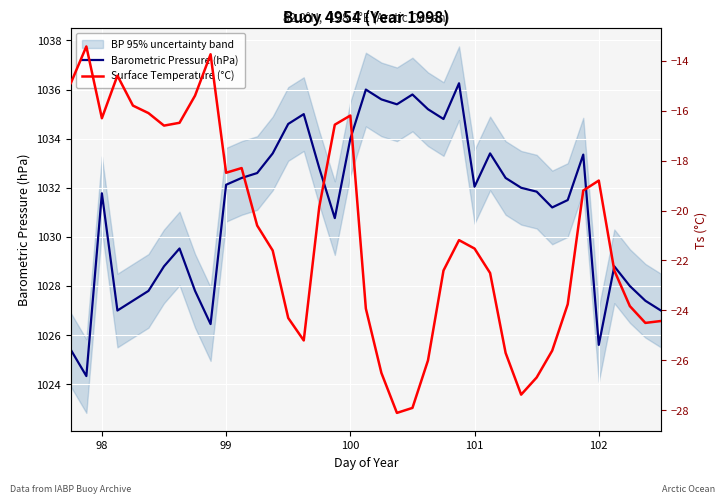

What is the average value of the Barometric Pressure (hPa) series?

1031.2